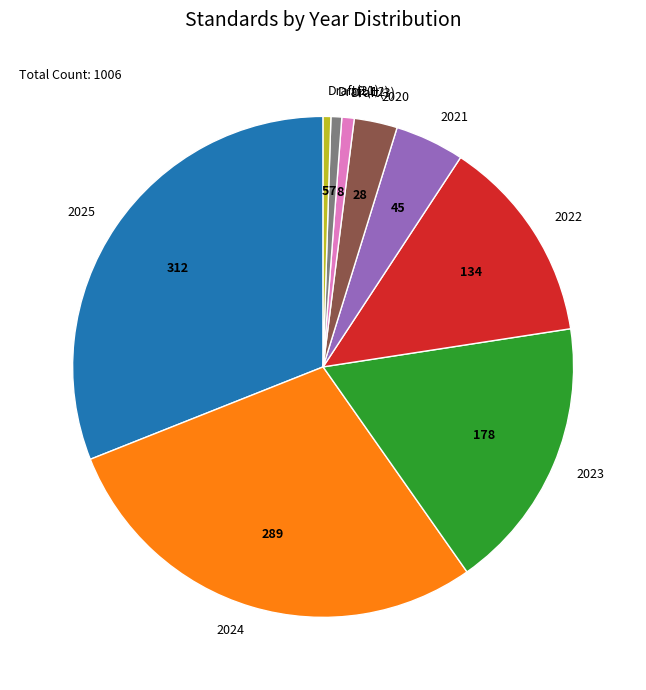

Is it true that 2022 is 27% of the pie?

False